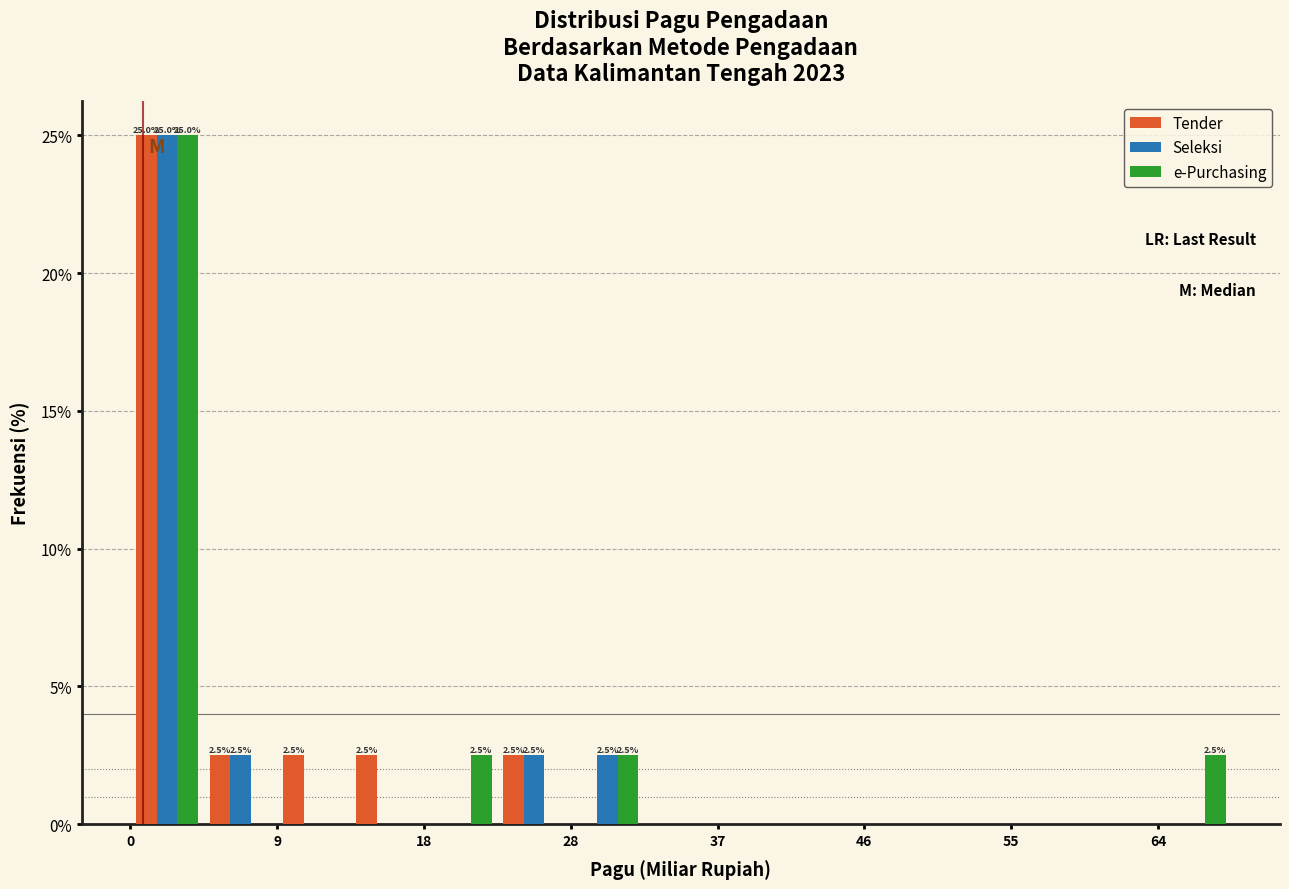

In the Tender series, which range on the x-axis has the tallest bar?

0 to 5